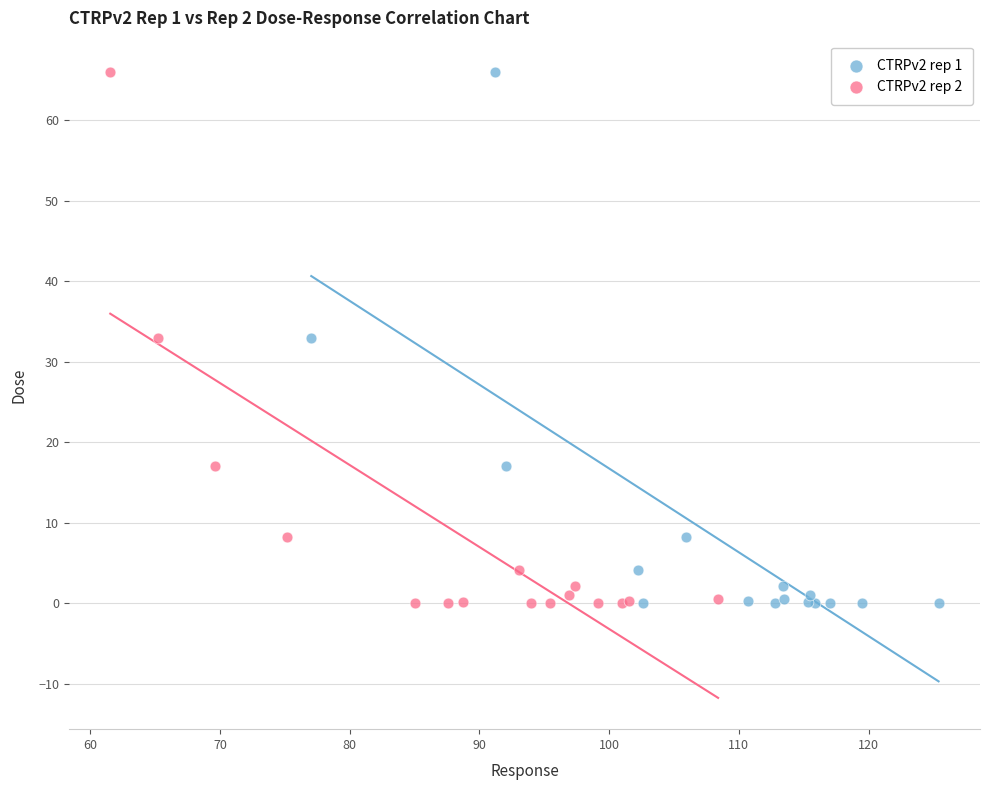

What are all the series names shown in the legend?

CTRPv2 rep 1, CTRPv2 rep 2